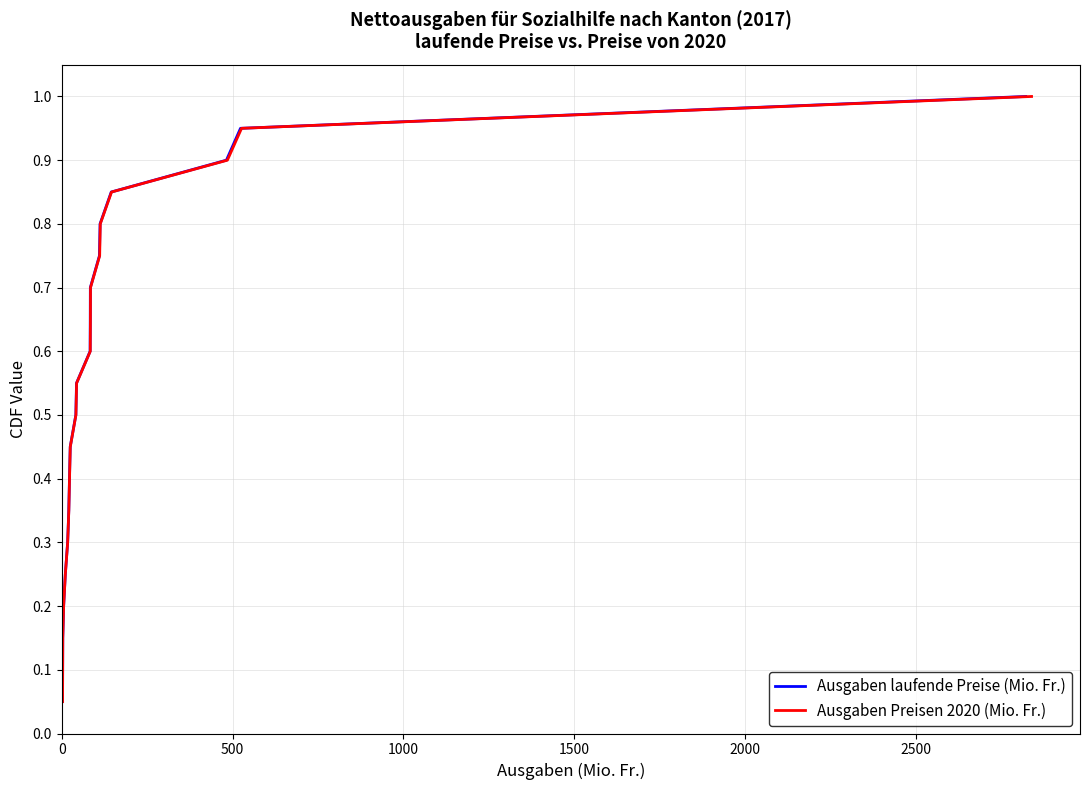

Which series has the widest spread of values?

Ausgaben laufende Preise (Mio. Fr.)